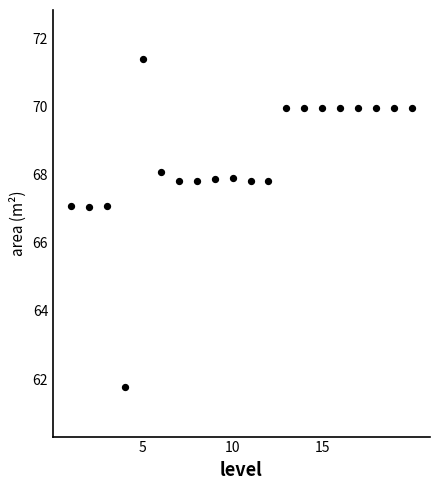

What is the range of Y values (max minus min)?

9.6